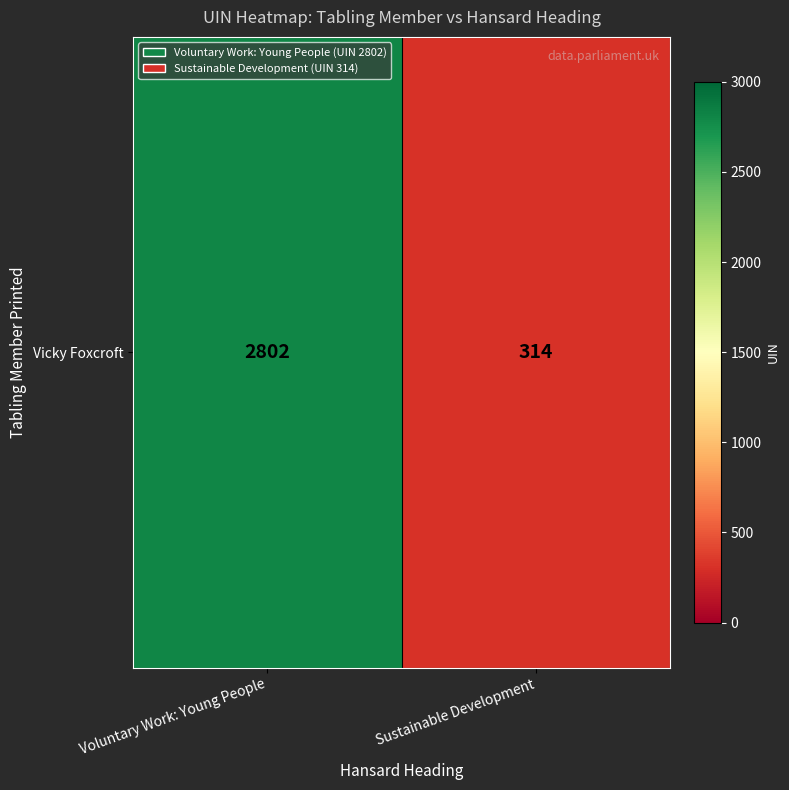

List the labels in order of value, smallest first.

Sustainable Development, Voluntary Work: Young People